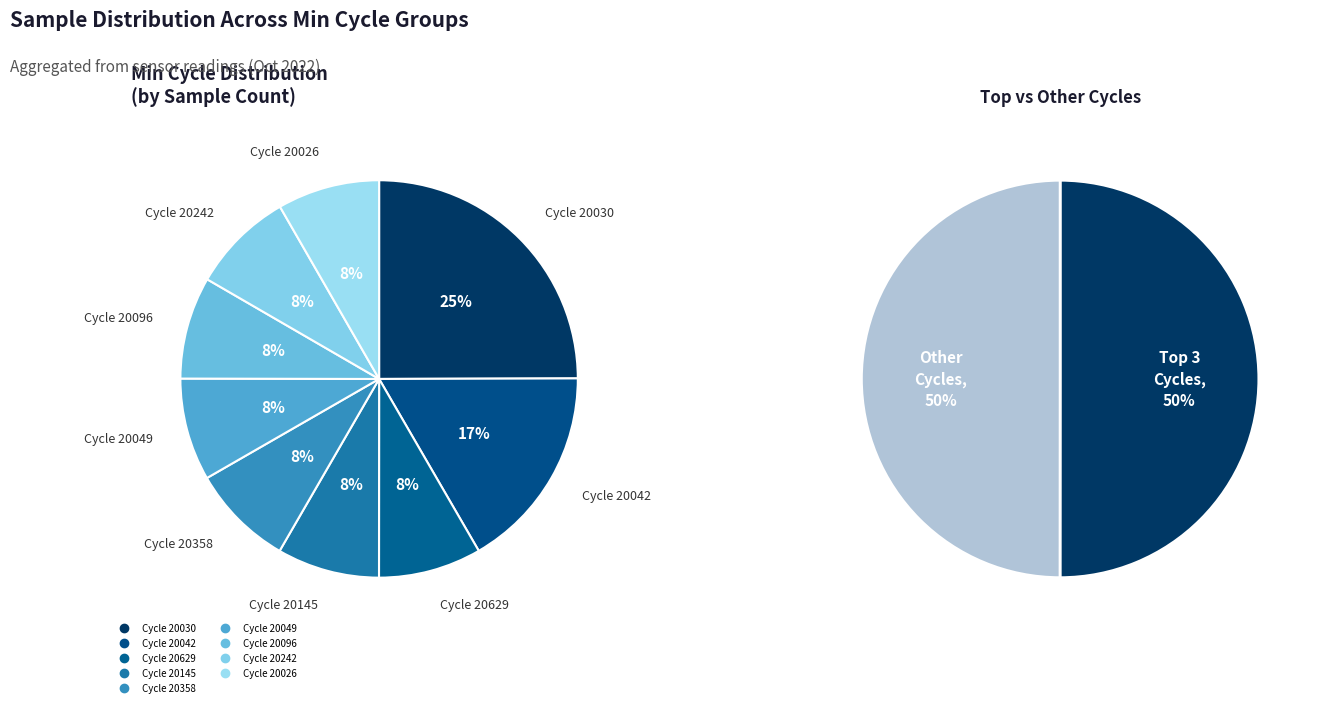

Does 20042 account for over 50% of the chart?

No